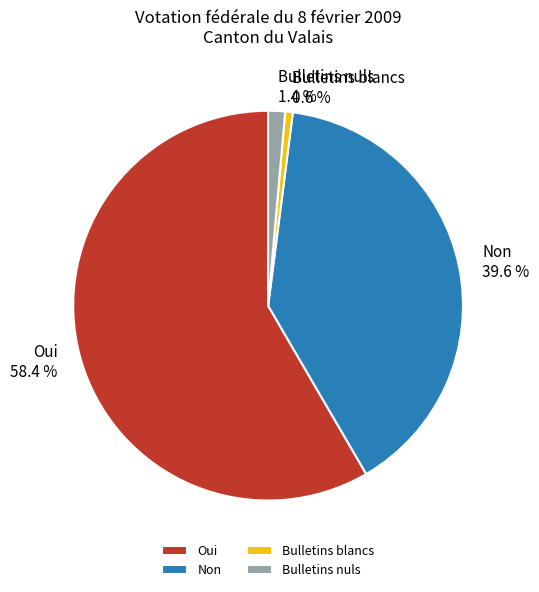

What is the ratio of the value at Oui to the value at Bulletins blancs?

92.7